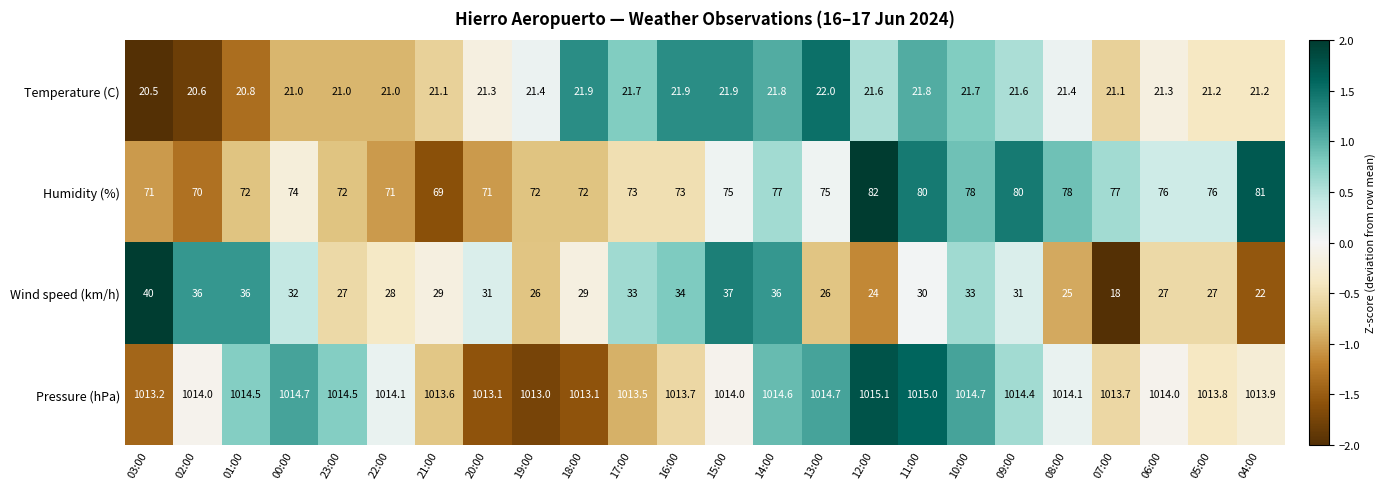

What value does the Humidity (%) series have at 03:00?

71.0